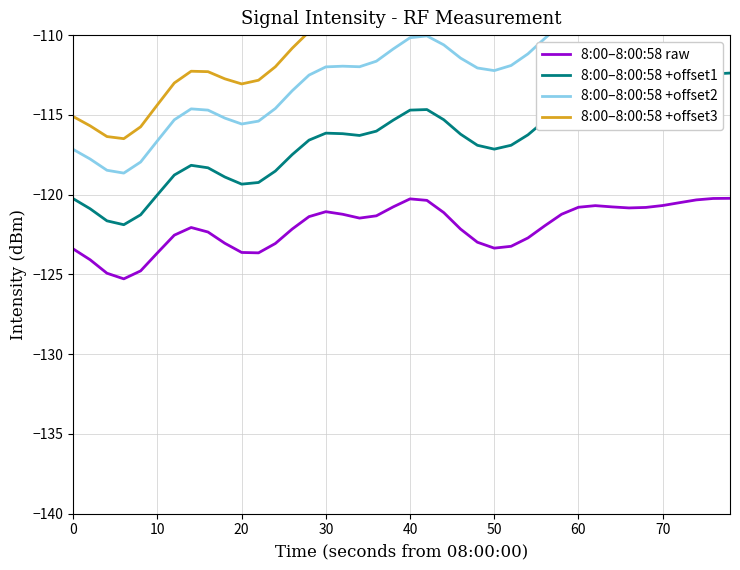

The 8:00–8:00:58 raw series shows -187.1 at 60. True or false?

False